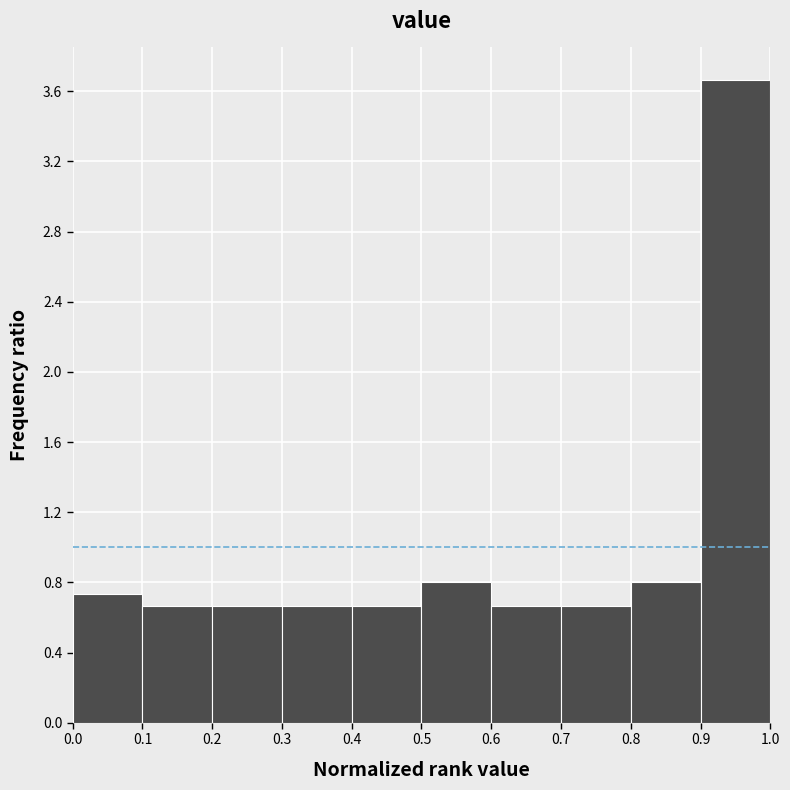

What is the height of the bar covering 0.0 to 0.1 on the x-axis? The values are not printed on the chart, so give them approximately, as read against the axis.

0.75